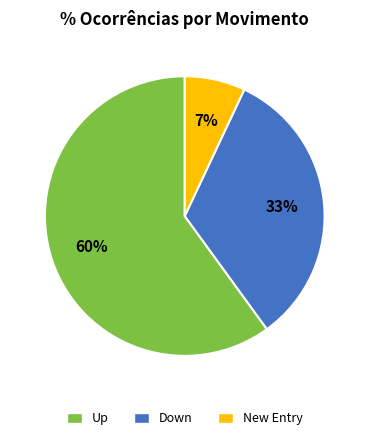

Is the sum of Up and New Entry greater than half?

Yes